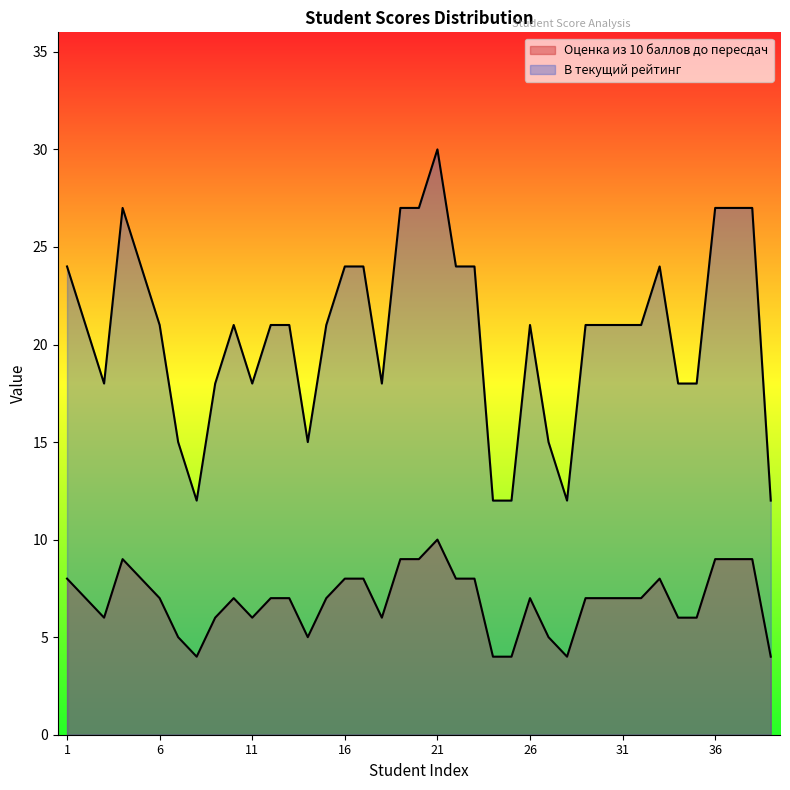

Rank the series by their average value, from highest to lowest.

В текущий рейтинг, Оценка из 10 баллов до пересдач